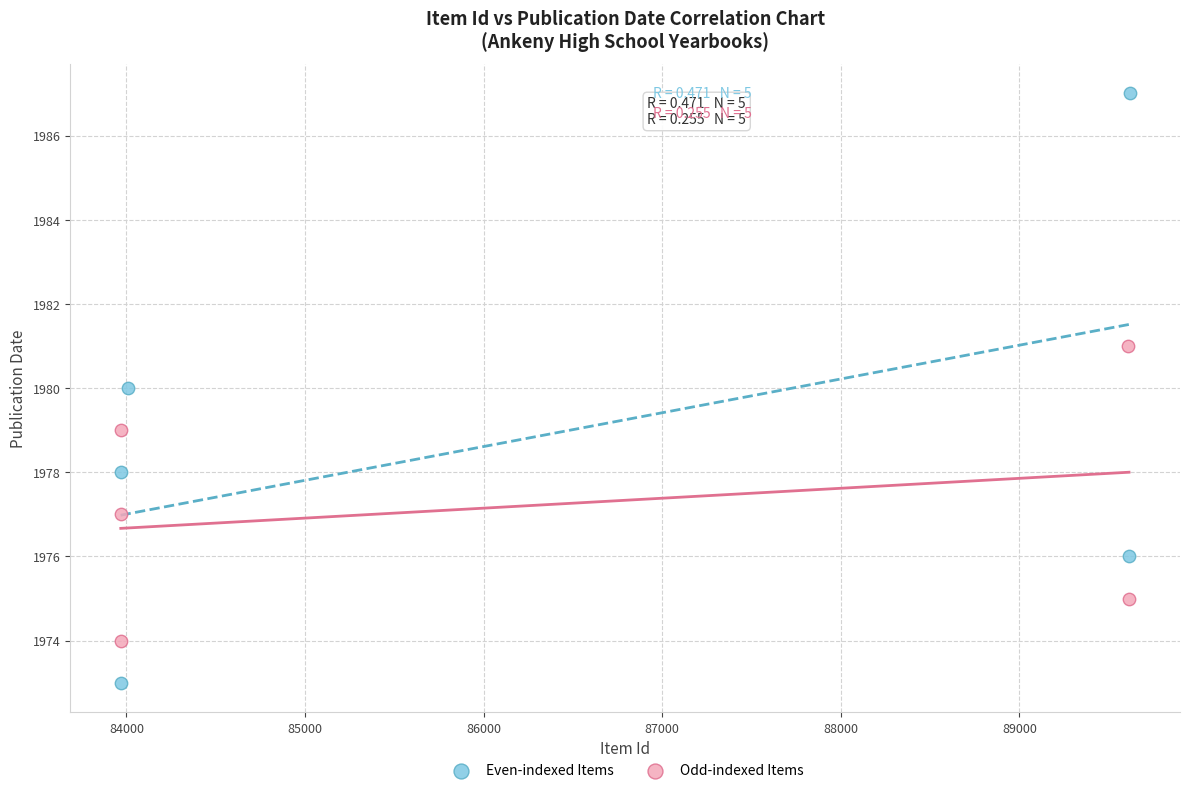

Which series reaches the minimum Y coordinate?

Even-indexed Items